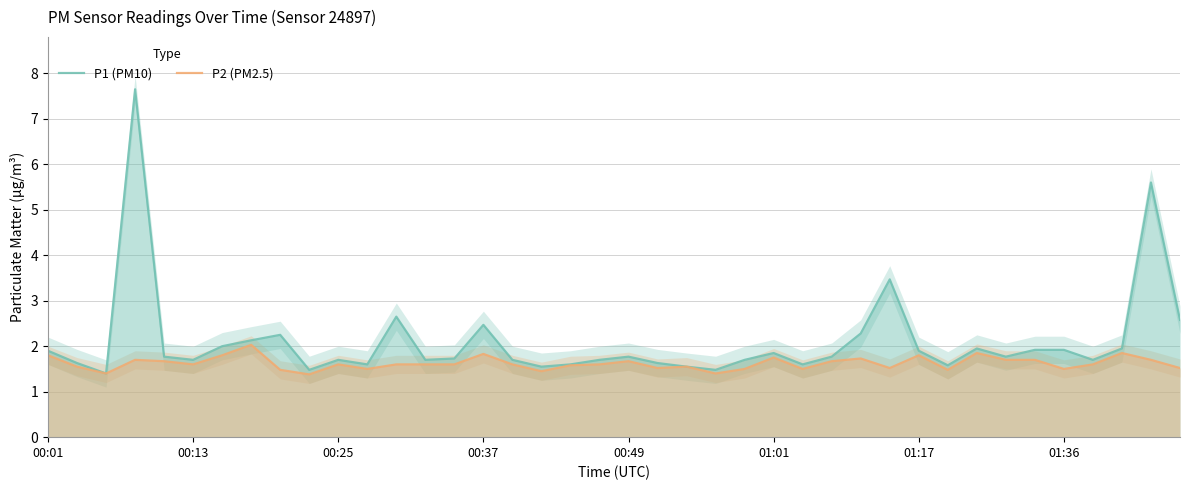

What is the difference between the second highest and second lowest values in the P1 (PM10) series?

4.1